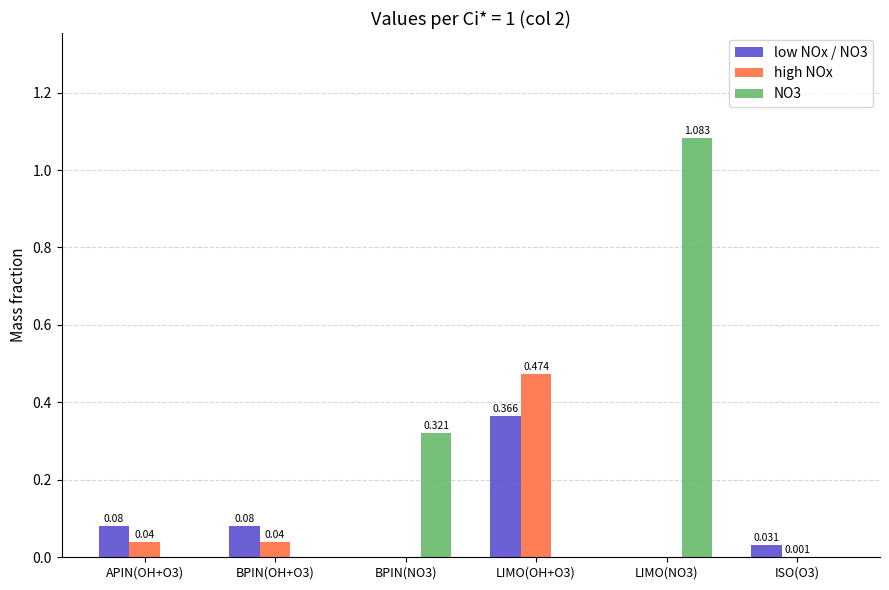

Is the value of high NOx at BPIN(NO3) greater than the value of low NOx / NO3 at ISO(O3)?

No